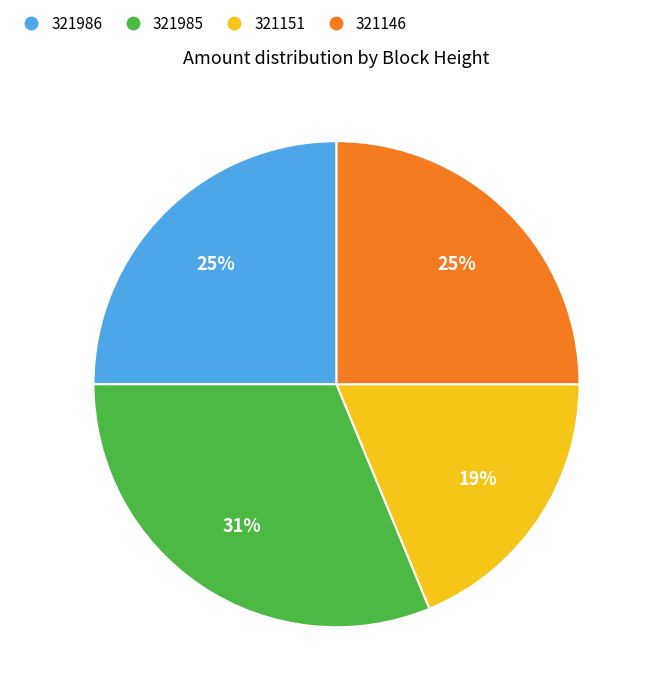

How many segments does this pie chart have?

4